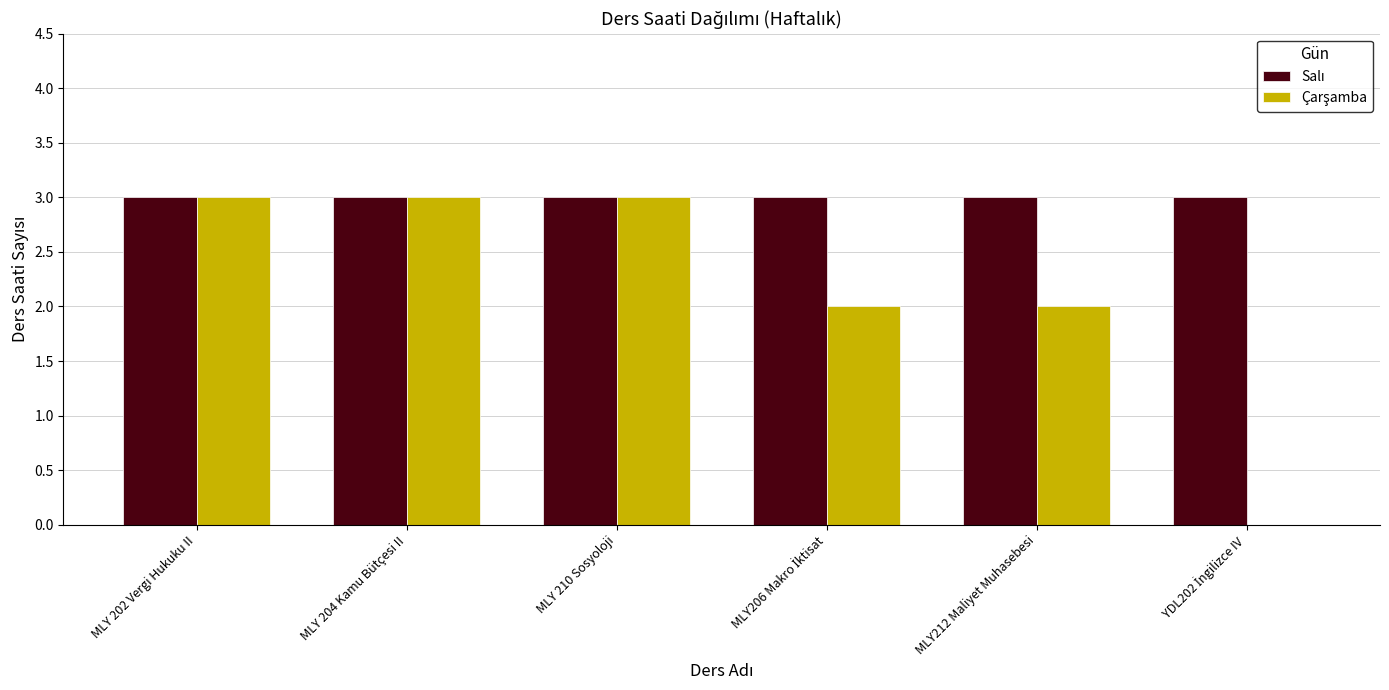

What is the total value across all series at MLY 204 Kamu Bütçesi II?

6